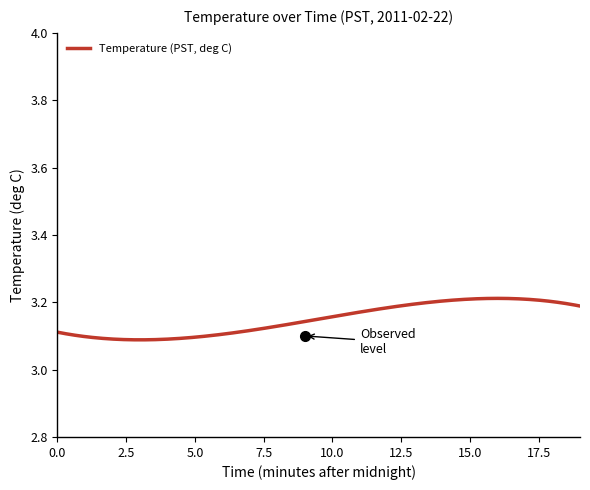

What is the smallest value displayed?

3.1